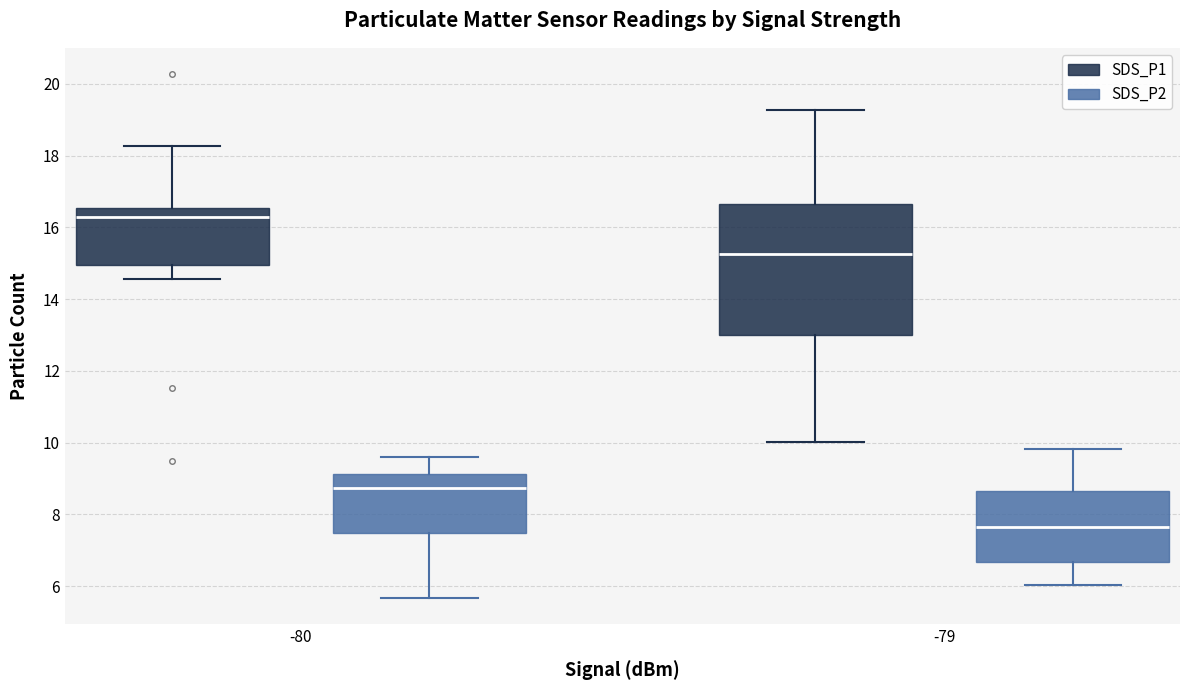

Which box's median line is the highest?

-80 (SDS_P1)